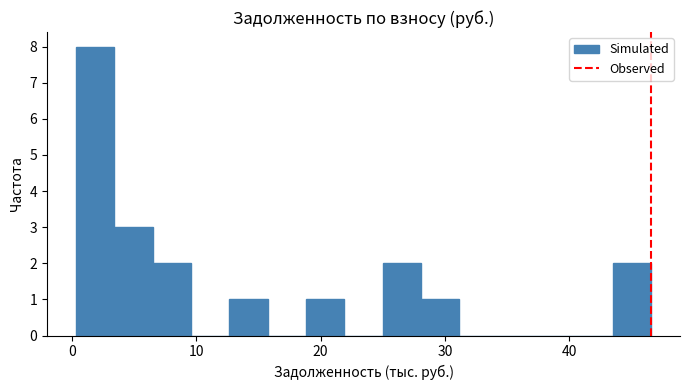

Read against the x-axis, roughly where is the centre of the tallest bar?

2